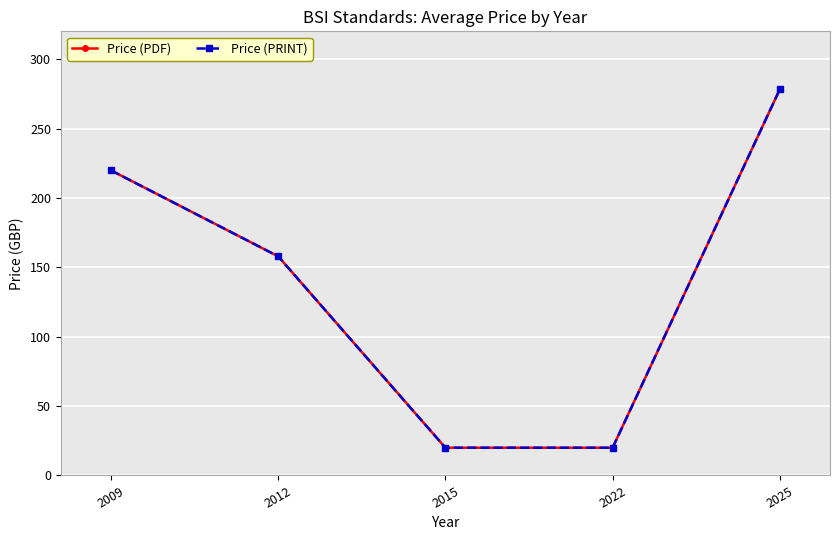

The value of Price (PDF) at 2025 is 278.5. True or false?

True